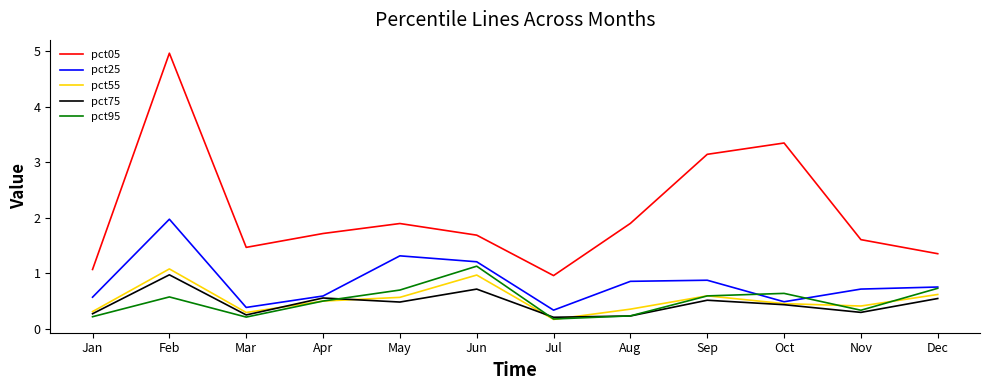

Is the value of pct95 at Nov greater than the value of pct55 at May?

No